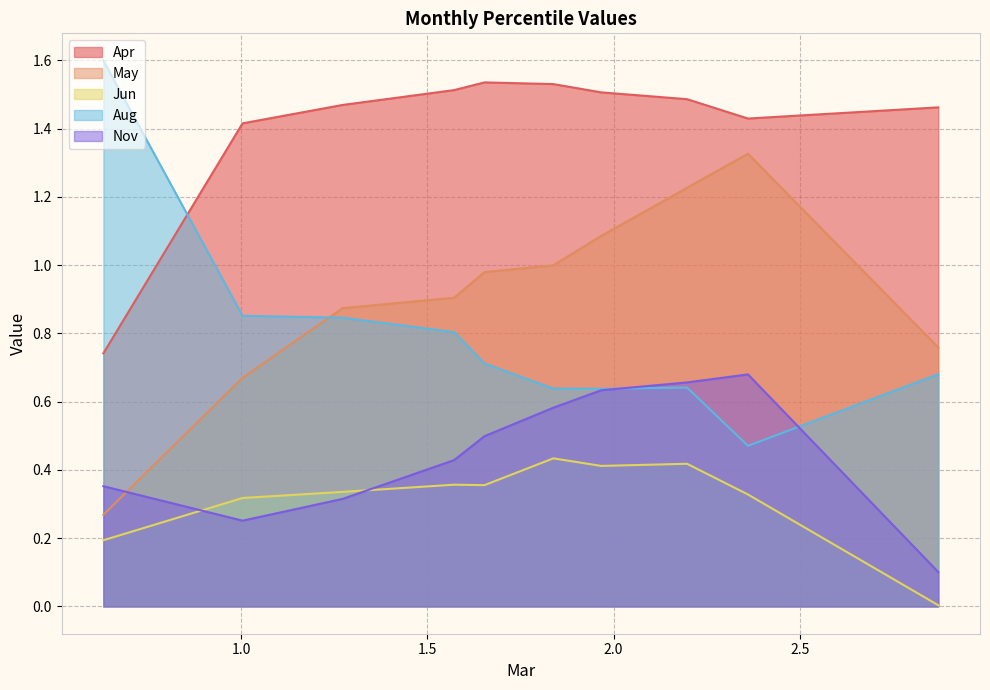

At which category is the sum across all series the highest?

pct75